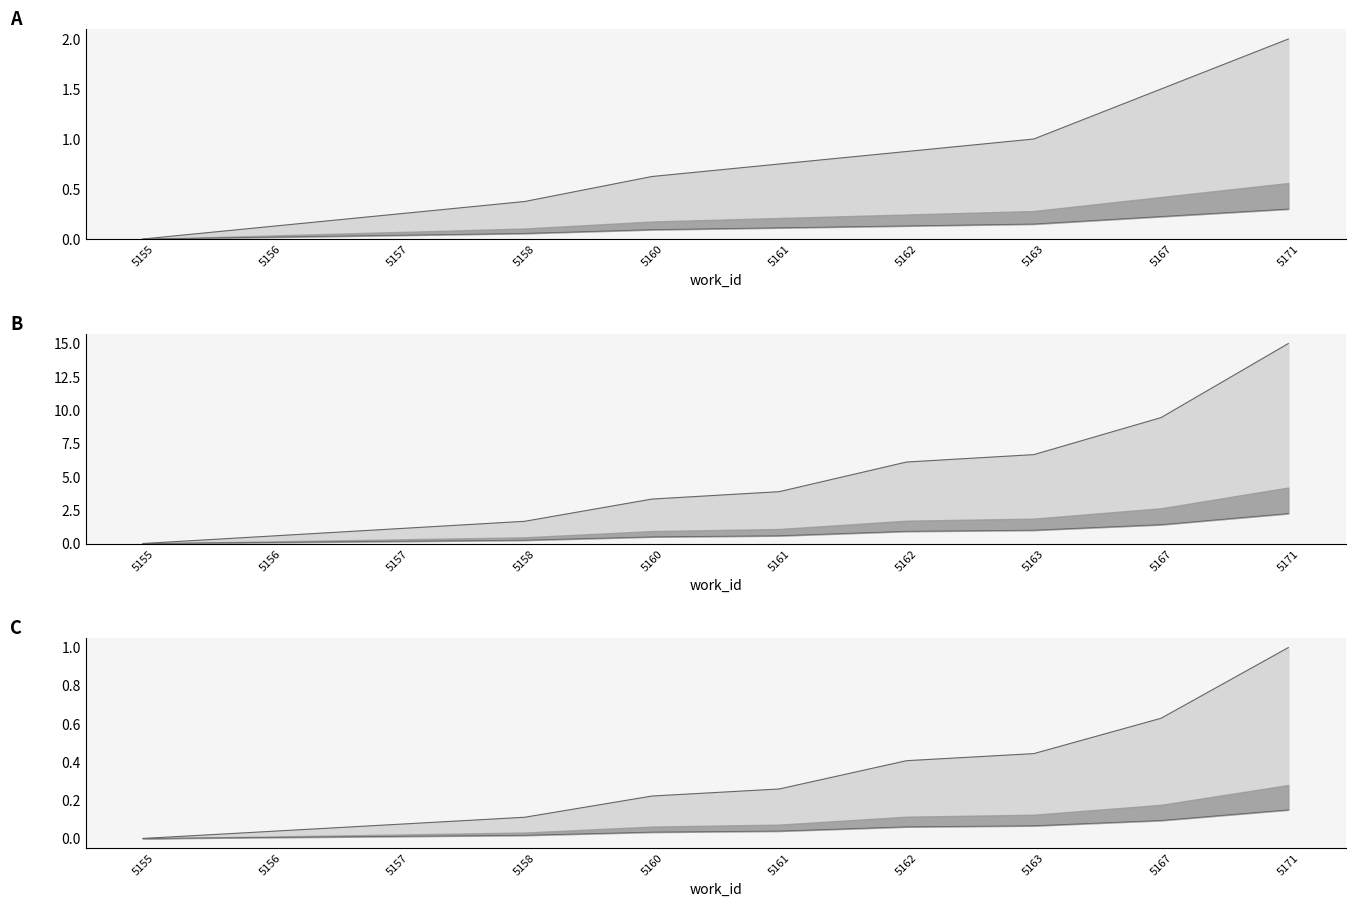

True or false: lower line and upper line intersect in this chart.

False